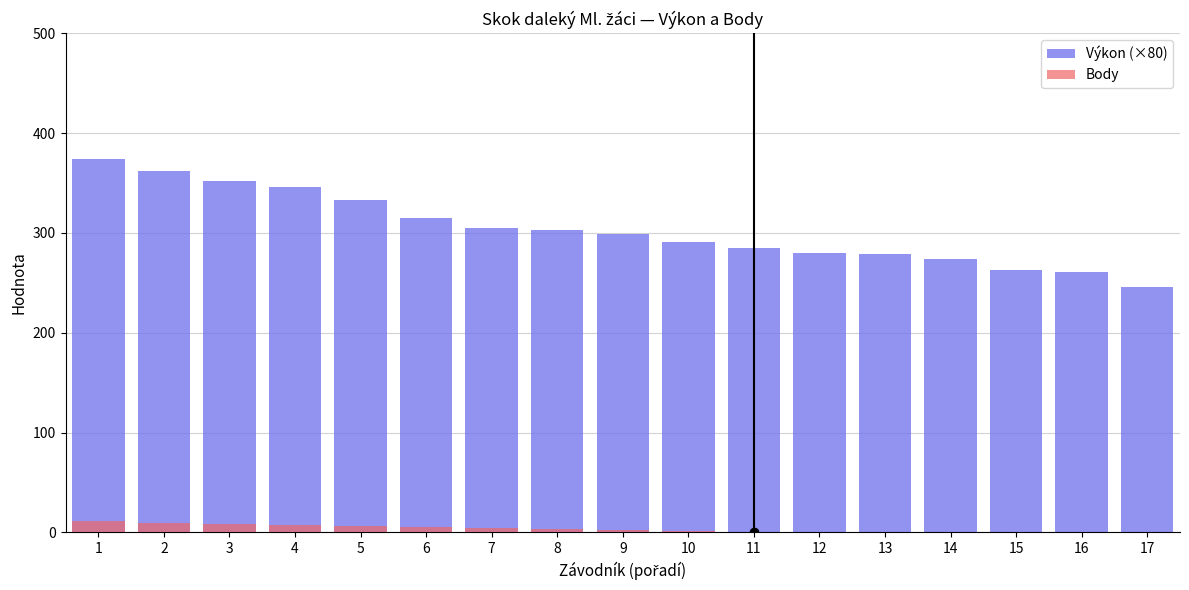

Rank the series by their average value, from highest to lowest.

Výkon (×80), Body